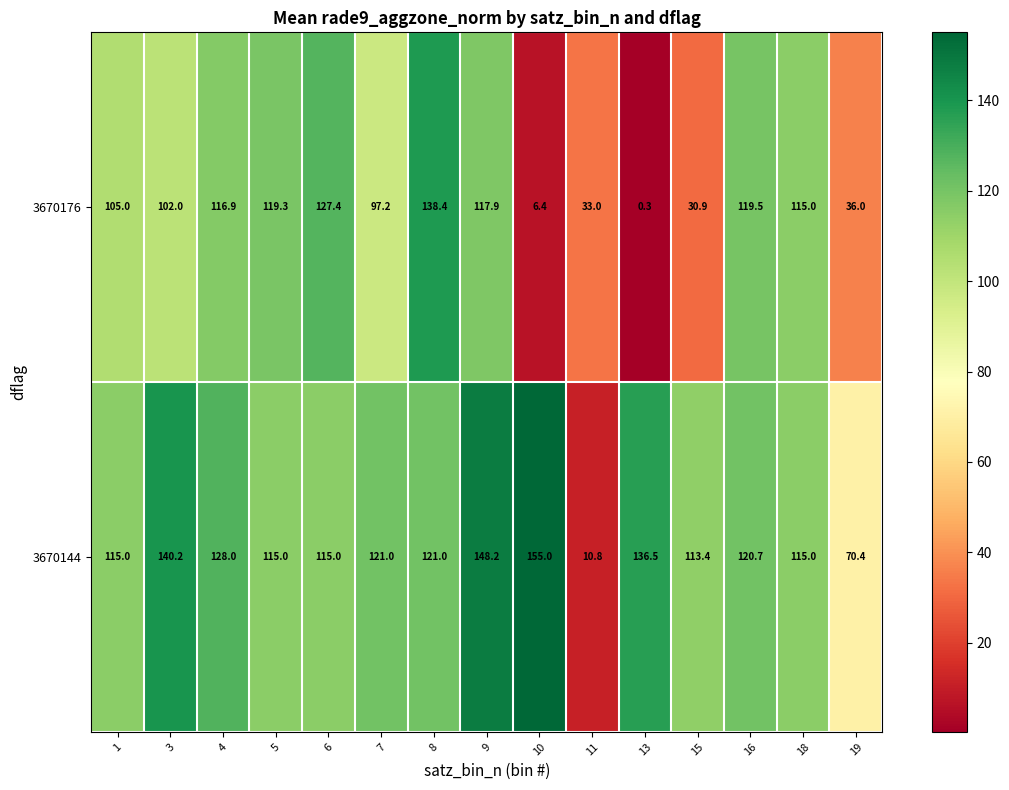

Where does the 3670144 series first go above 120?

3